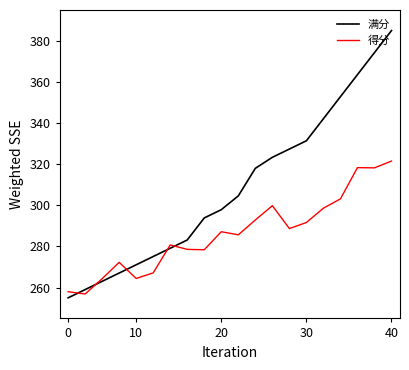

Rank the series by their average value, from lowest to highest.

得分, 满分